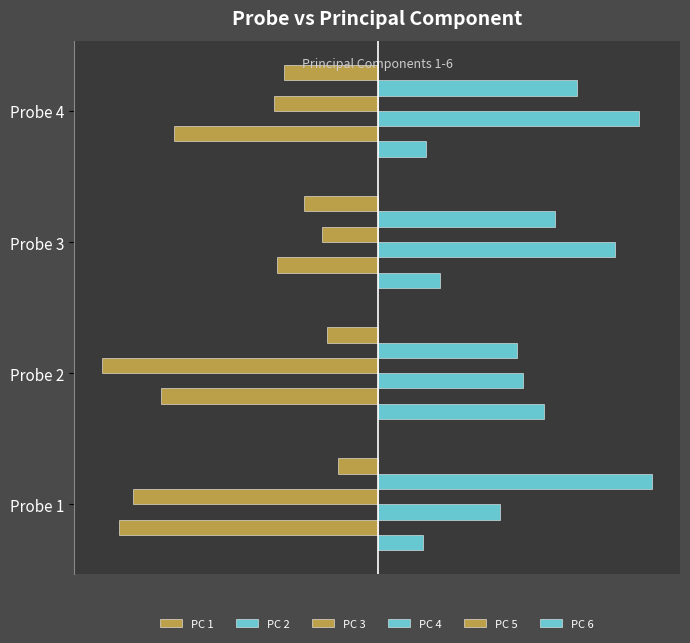

What are all the series names shown in the legend?

PC 1, PC 2, PC 3, PC 4, PC 5, PC 6